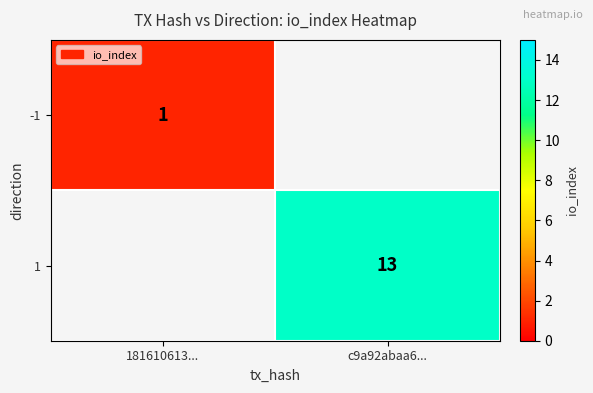

What is the maximum value shown in the chart?

13.0